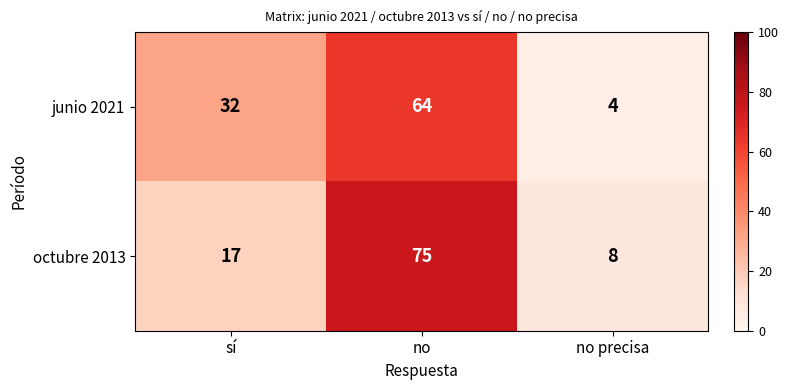

At how many categories does at least one series exceed 34?

1